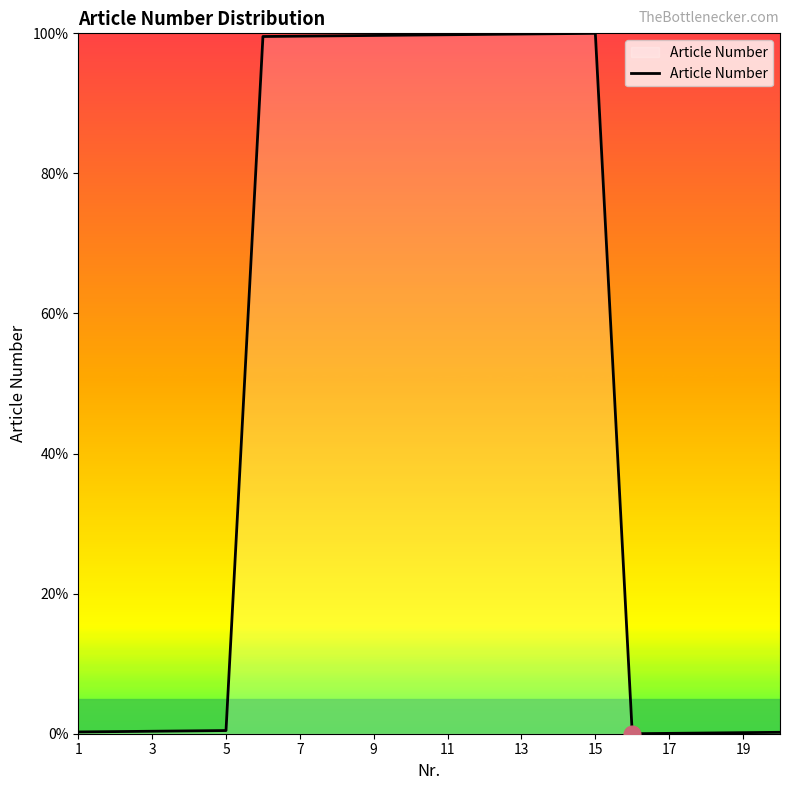

What is the maximum value shown in the chart?

100.0